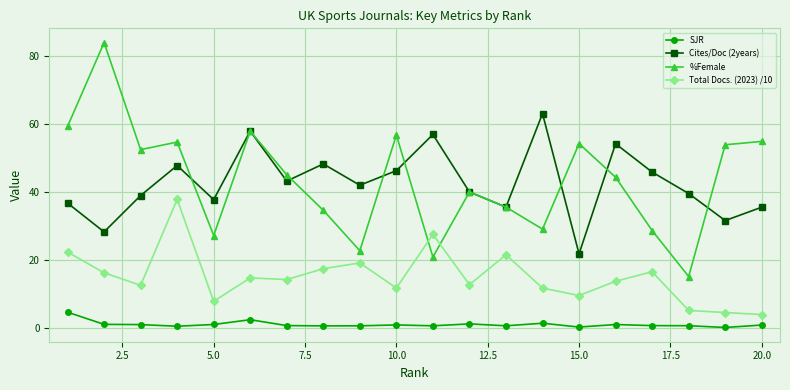

How many interior local valleys does the Cites/Doc (2years) series have?

7